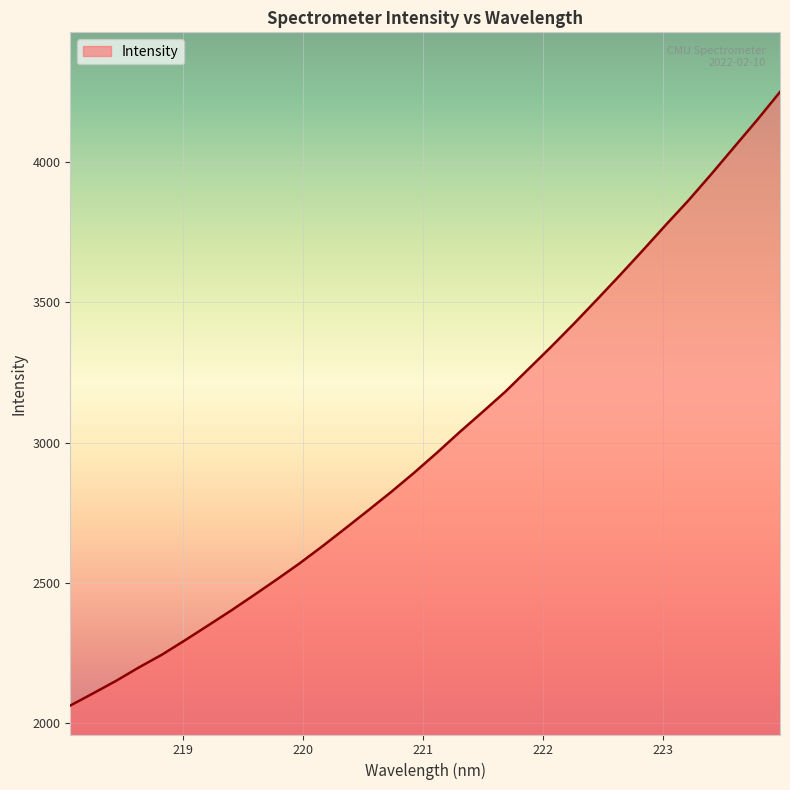

What is the minimum value shown in the chart?

2063.5